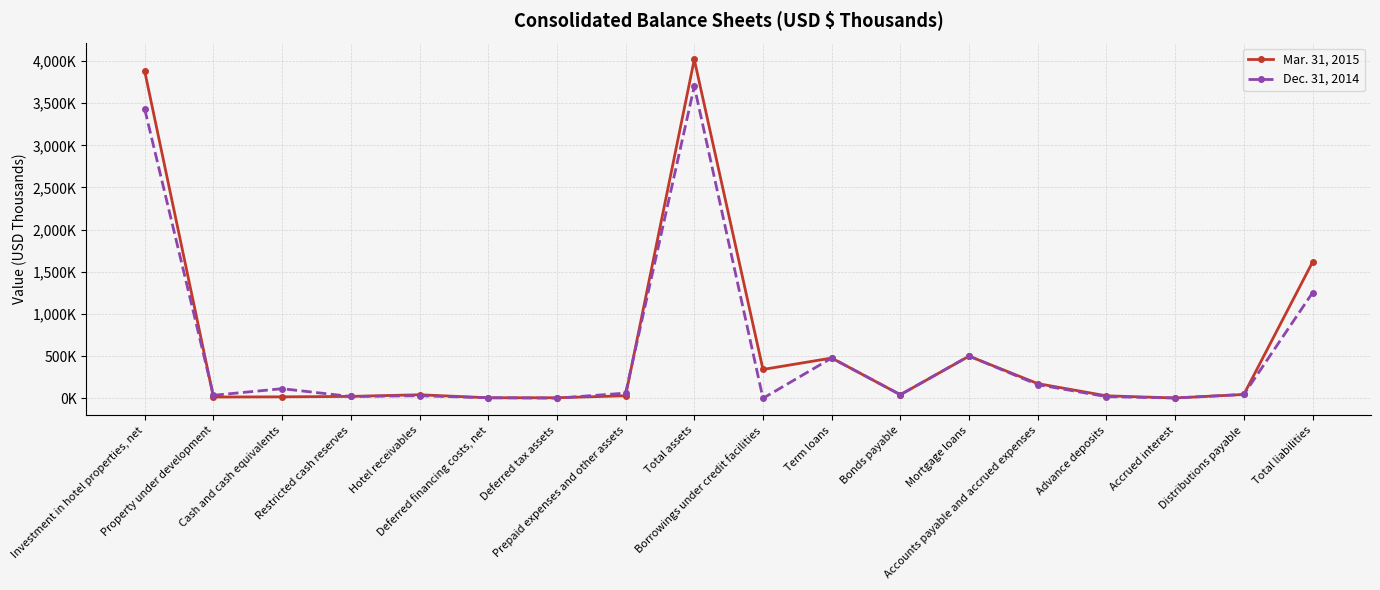

What is the label of the 14th point from the right?

Hotel receivables